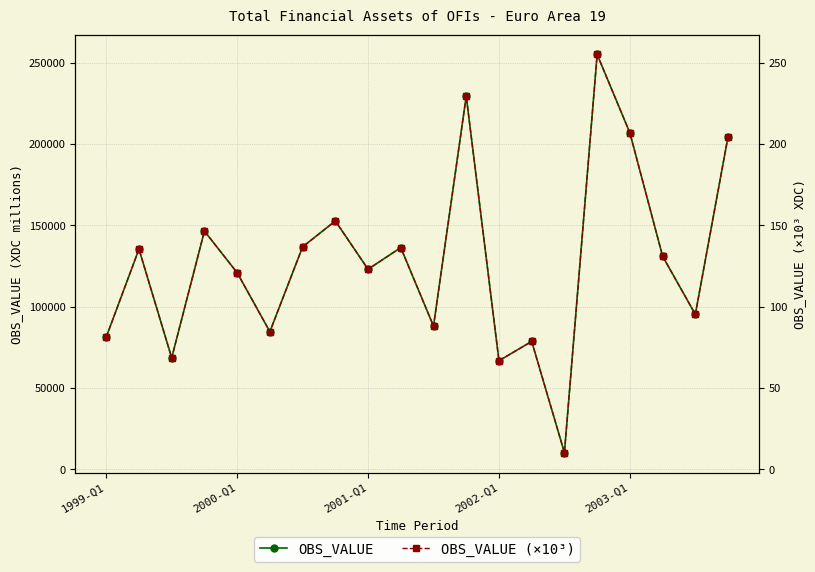

How many interior local peaks does the OBS_VALUE (×10³) series have?

7